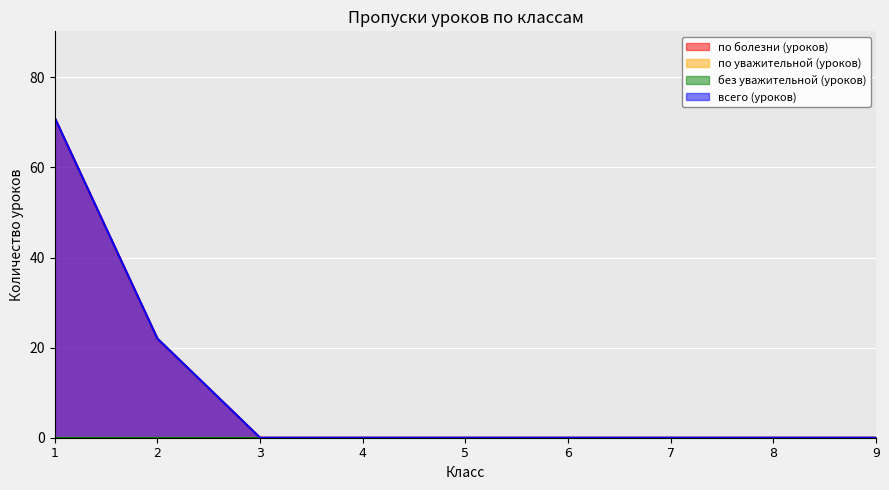

Which series changed the most between 8 and 9?

по болезни (уроков)